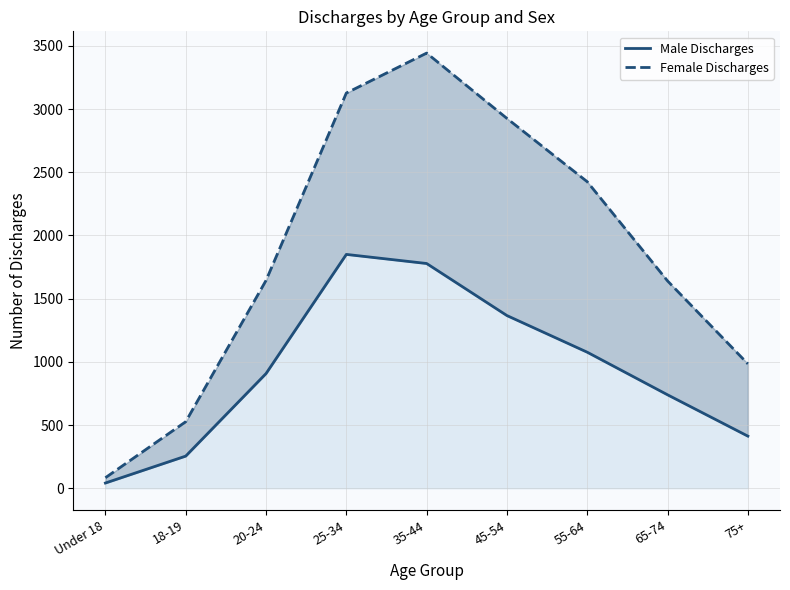

What is the maximum value shown in the chart?

3443